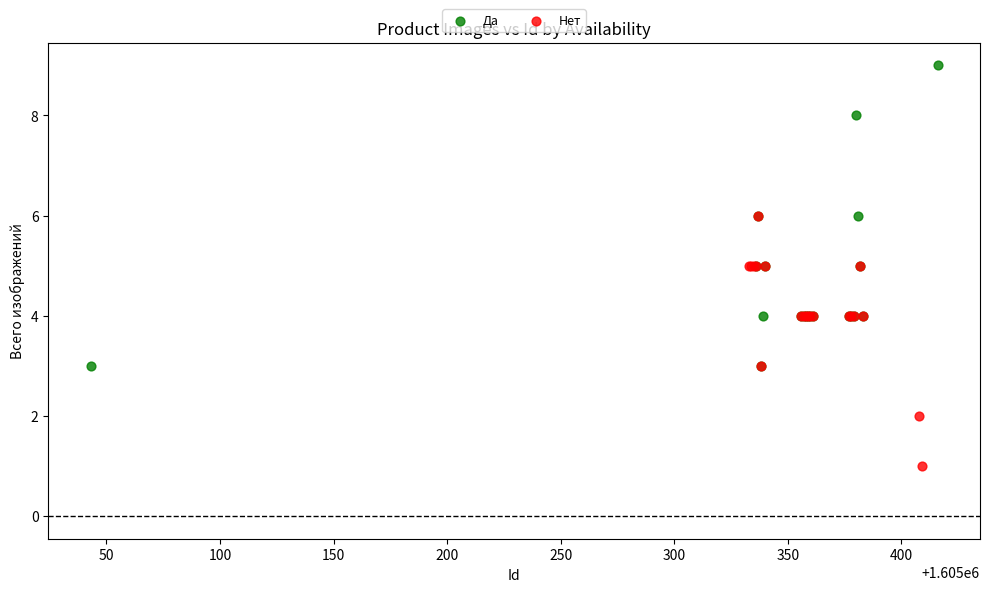

Which series reaches the maximum Y coordinate?

Да